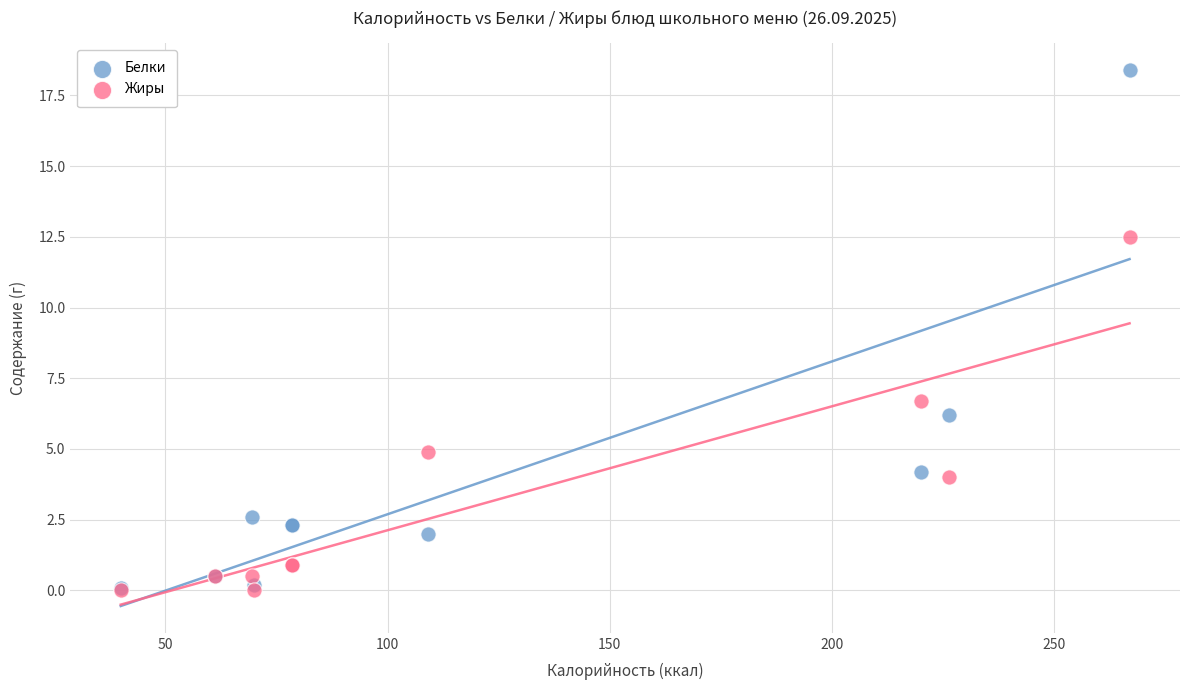

Which series has the widest spread of Y values?

Белки